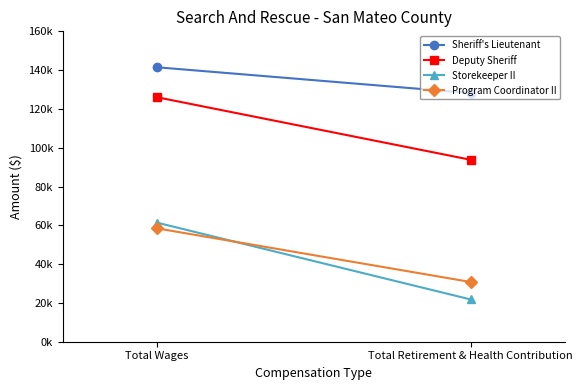

How many lines are shown in the chart?

4